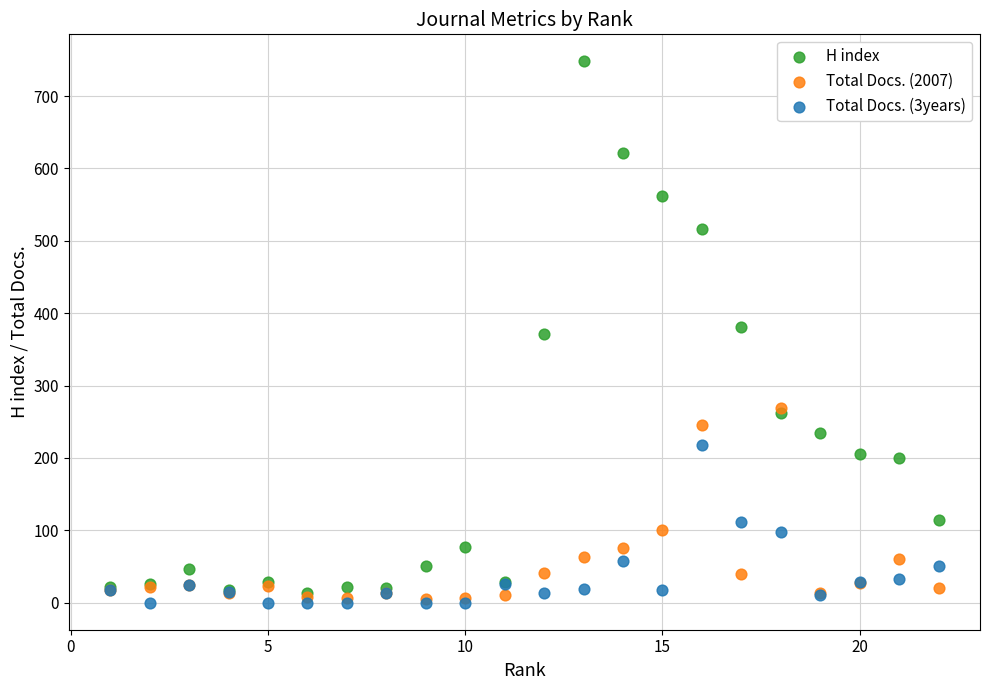

Which series has the widest spread of Y values?

H index